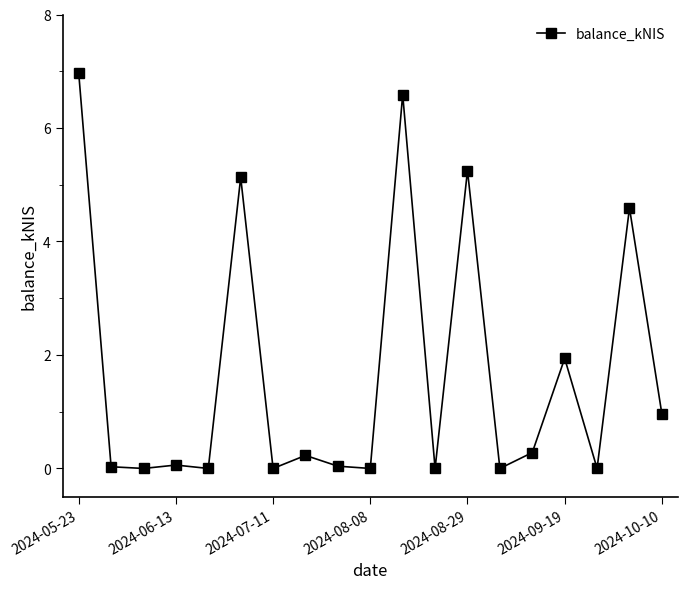

What is the maximum value shown in the chart?

7.0